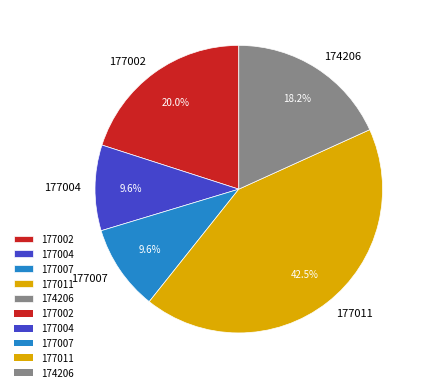

To the nearest percent, what portion does 177002 represent?

20%